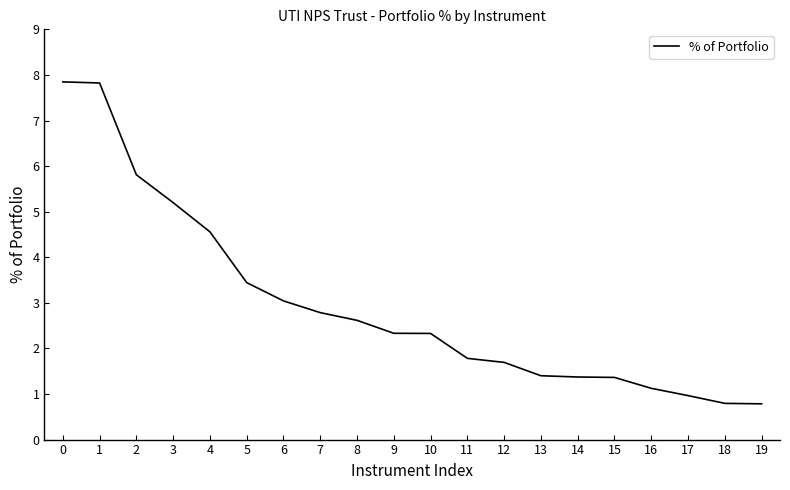

Reading right to left, what are all the values shown in this chart?

0.8	0.8	1.0	1.1	1.4	1.4	1.4	1.7	1.8	2.3	2.3	2.6	2.8	3.0	3.4	4.6	5.2	5.8	7.8	7.8